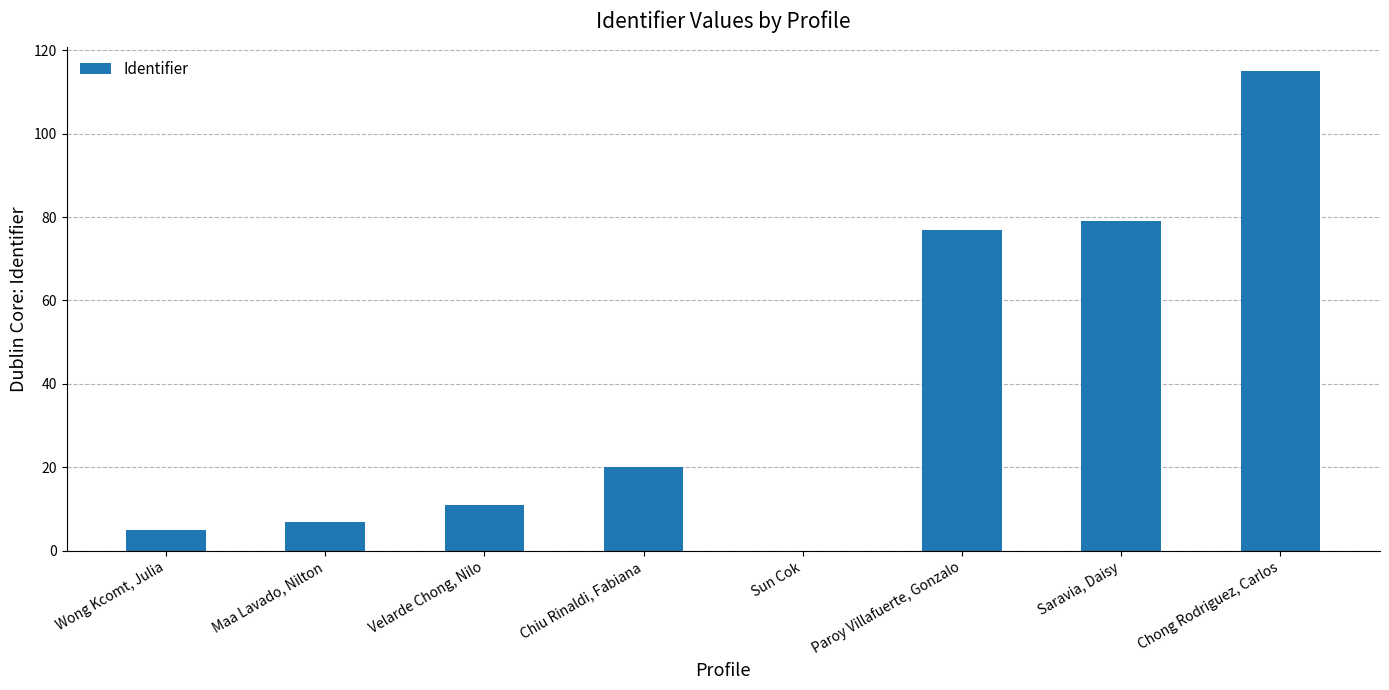

What is the ratio of the value at Velarde Chong, Nilo to the value at Maa Lavado, Nilton?

1.6